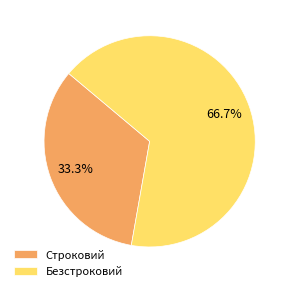

Which category has the biggest portion of the pie?

Безстроковий